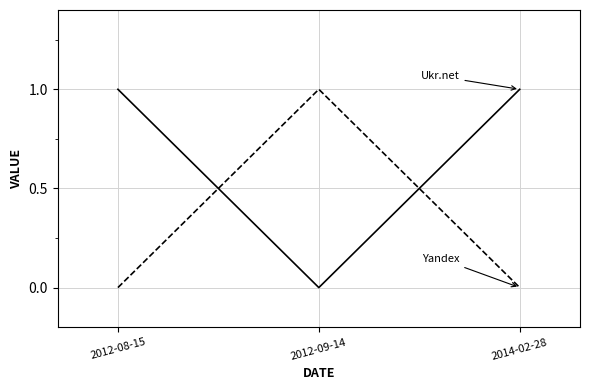

What position from the left is 2014-02-28?

3